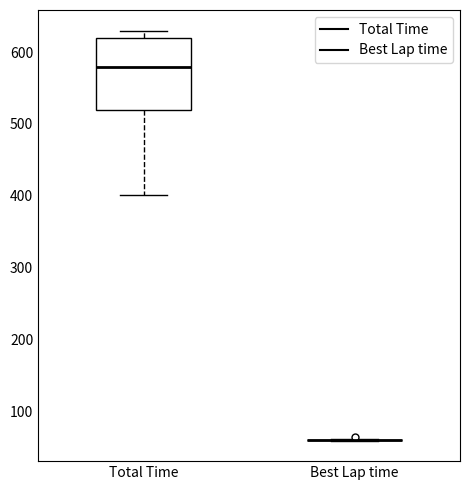

Reading left to right, read every box against the y-axis: the position of its median line, the range the box covers, and the ends of its whiskers. The values are not printed on the chart, so give them approximately, as read against the axis.

Total Time: median 580, box 520 to 620, whiskers 400 to 630
Best Lap time: box collapsed to a line at 60, whiskers 60 to 60